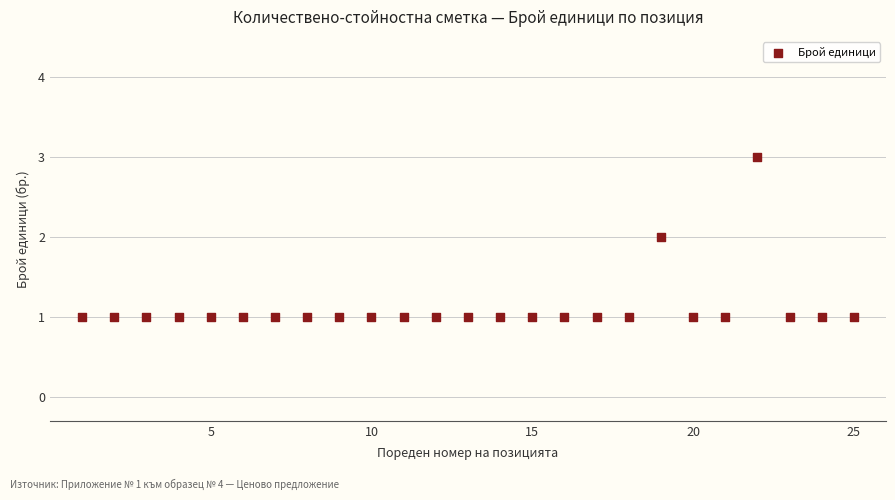

What is the range of X values (max minus min)?

24